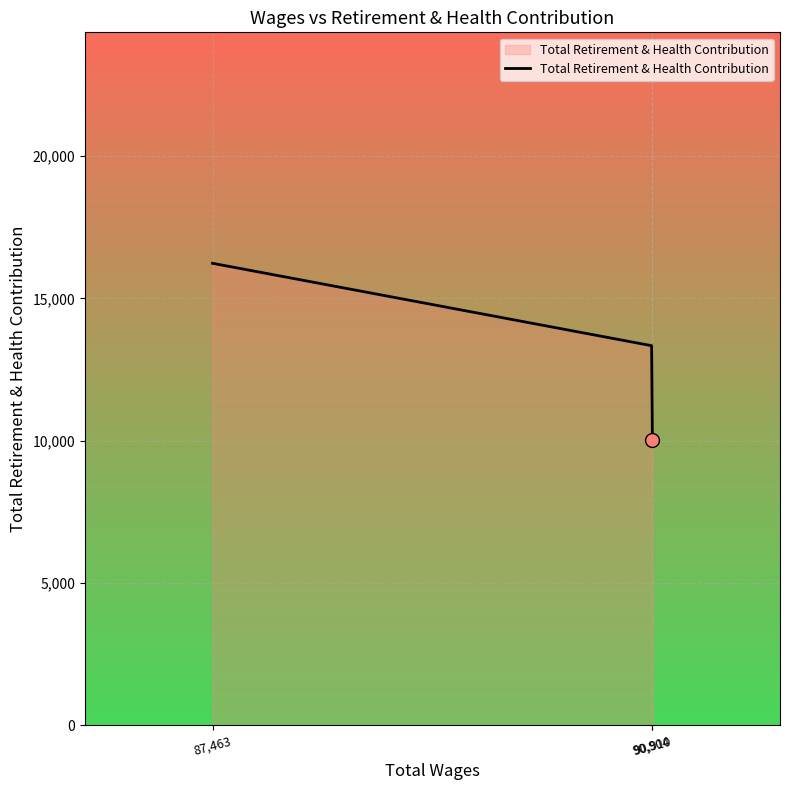

Which has a higher value, 90,904 or 90,910?

90,904